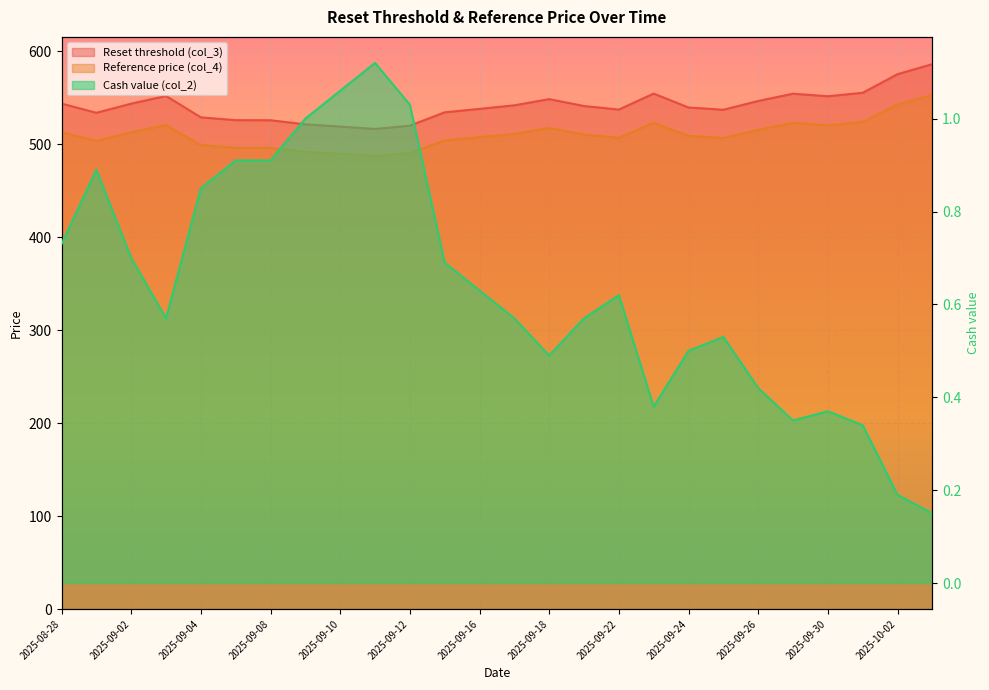

At how many categories does at least one series exceed 190?

26